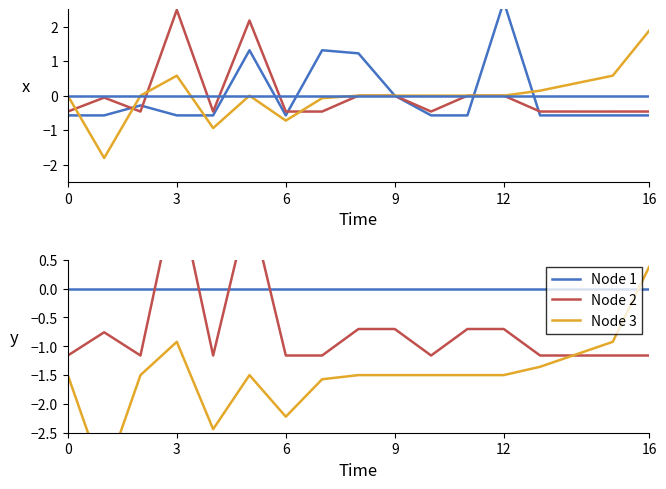

Reading left to right, transcribe all the data shown in this chart.

Node 1: 0.0	0.0	0.0	0.0	0.0	0.0	0.0	0.0	0.0	0.0	0.0	0.0	0.0	0.0	0.0	0.0	0.0
Node 2: -1.2	-0.8	-1.2	1.8	-1.2	1.5	-1.2	-1.2	-0.7	-0.7	-1.2	-0.7	-0.7	-1.2	-1.2	-1.2	-1.2
Node 3: -1.5	-3.3	-1.5	-0.9	-2.4	-1.5	-2.2	-1.6	-1.5	-1.5	-1.5	-1.5	-1.5	-1.4	-1.1	-0.9	0.4